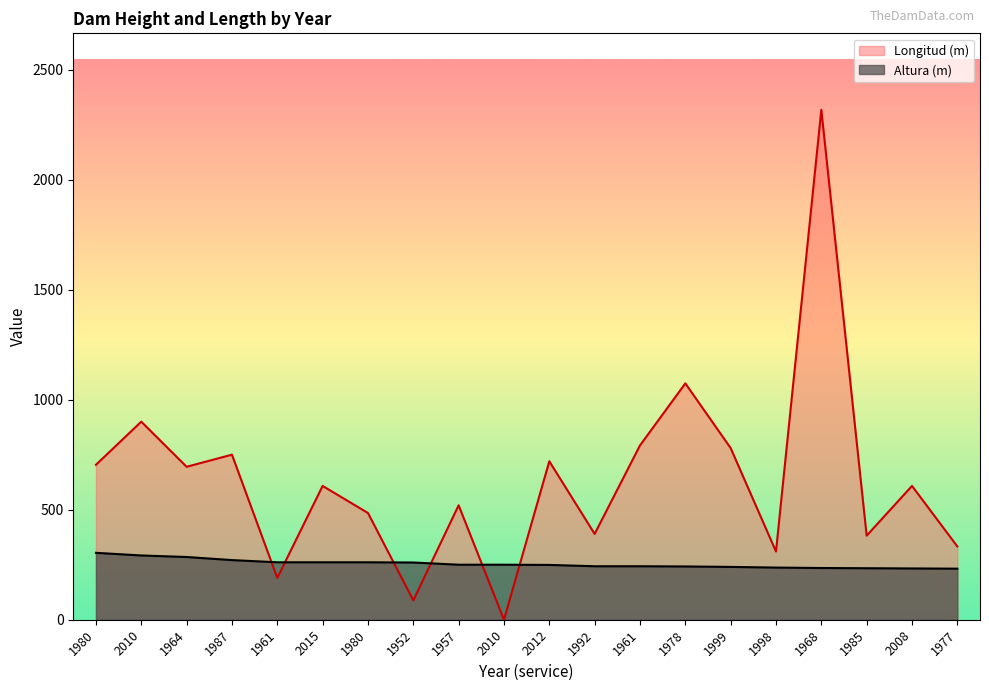

Is the value of Altura (m) at 2010 greater than the value of Longitud (m) at 2012?

No